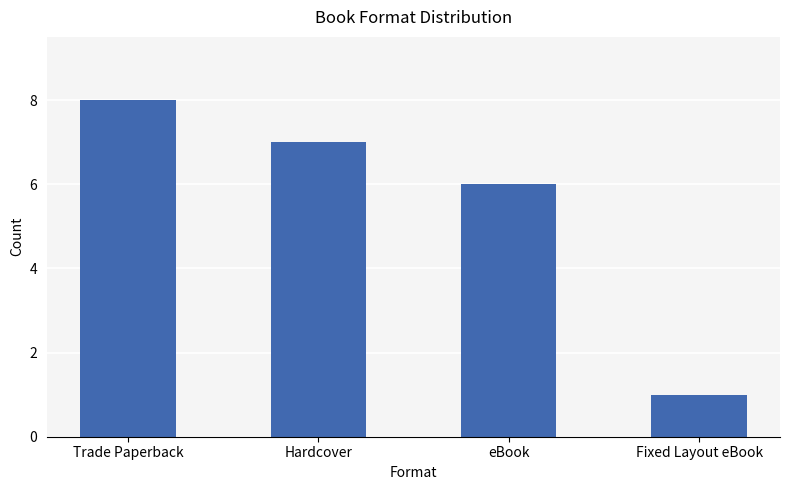

What is the average value?

6